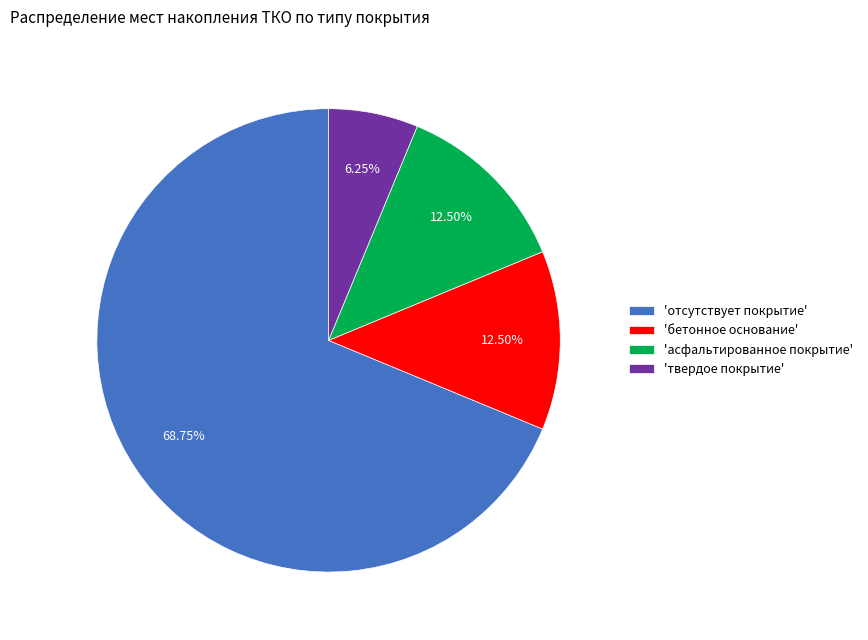

Is there any slice that represents more than half of the pie?

Yes